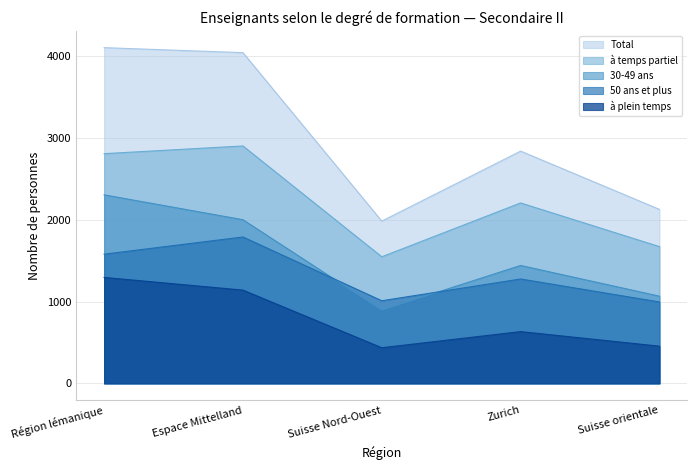

At how many categories does at least one series exceed 3082?

2